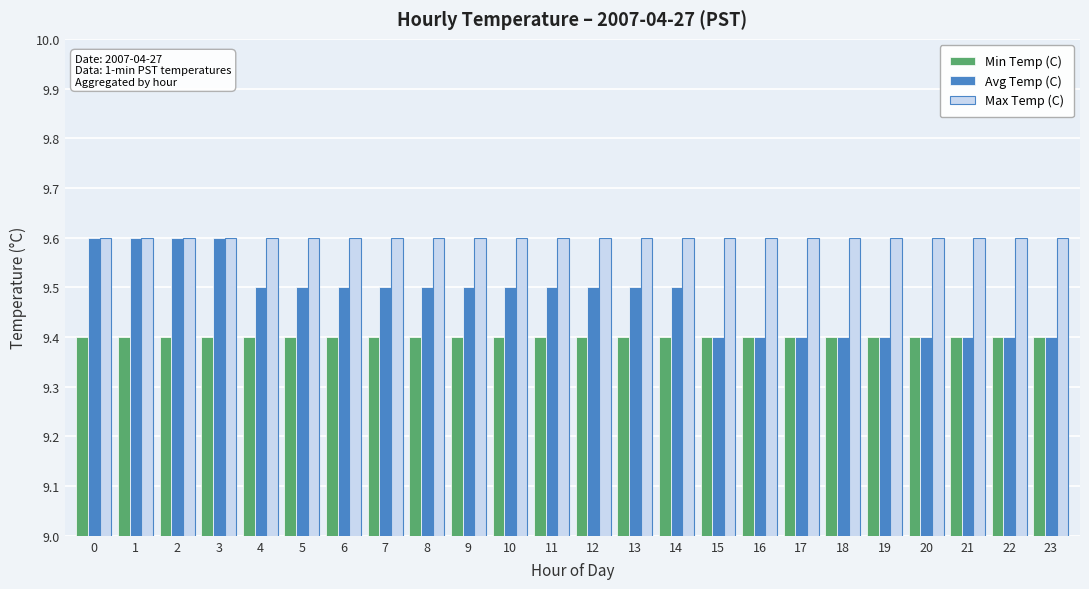

List the series in order of their overall mean, lowest first.

Min Temp (C), Avg Temp (C), Max Temp (C)